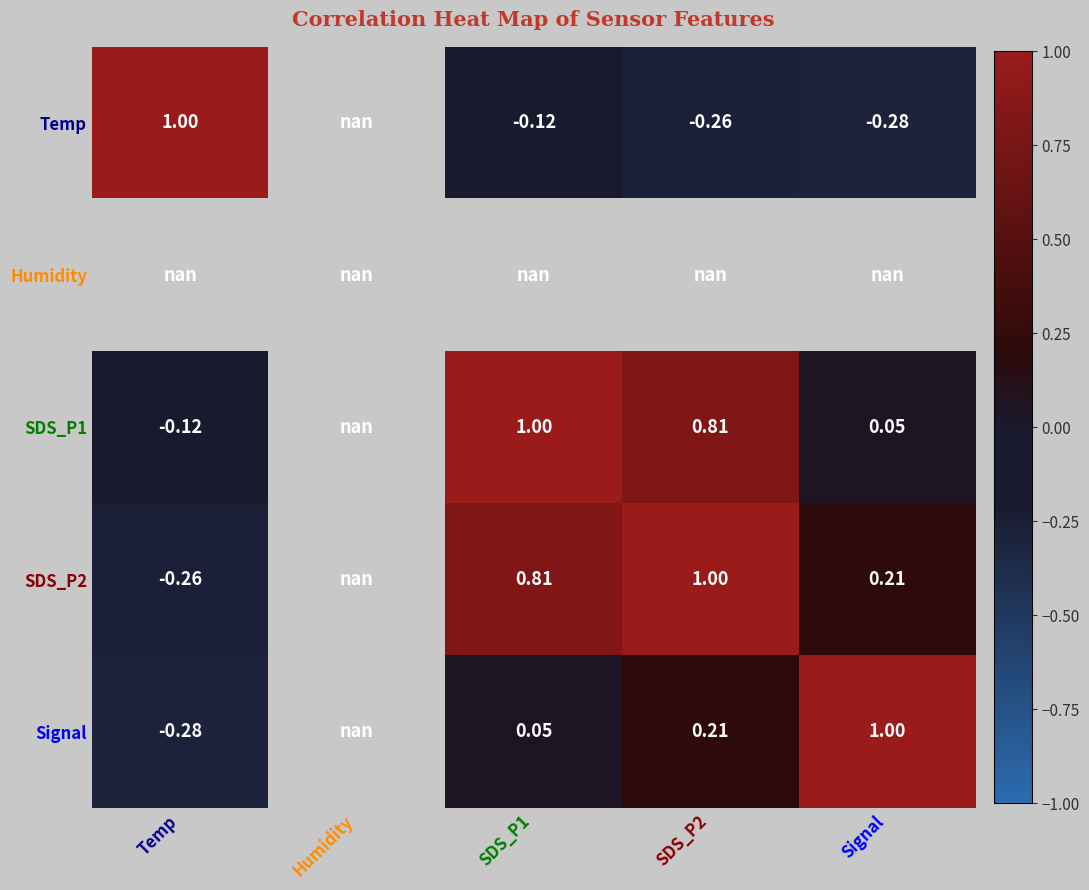

Is the value of SDS_P2 at Temp greater than the value of Signal at Signal?

No